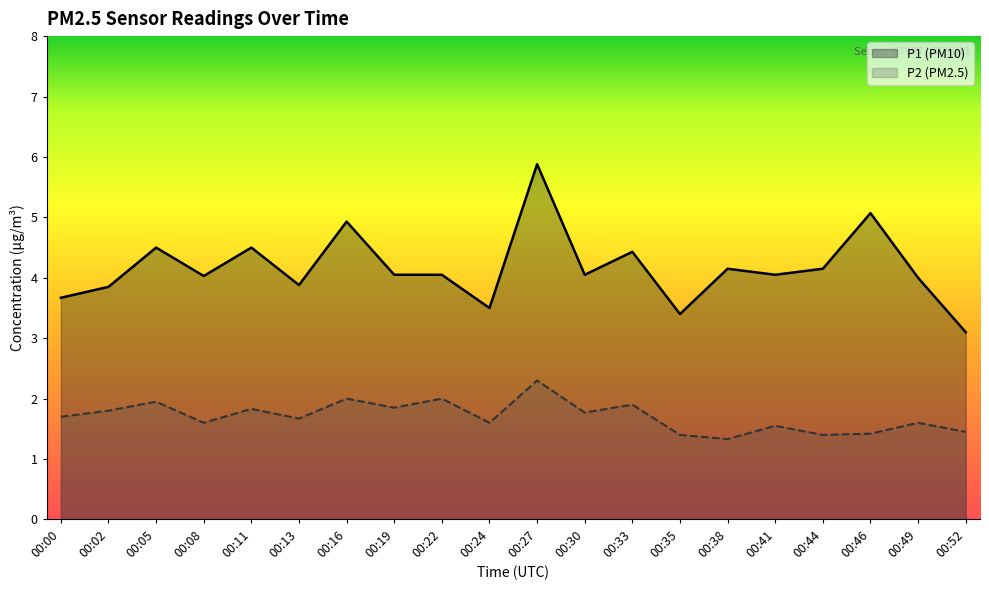

Rank the categories by P2 (PM2.5) value from lowest to highest.

00:38, 00:35, 00:44, 00:46, 00:52, 00:41, 00:08, 00:24, 00:49, 00:13, 00:00, 00:30, 00:02, 00:11, 00:19, 00:33, 00:05, 00:16, 00:22, 00:27